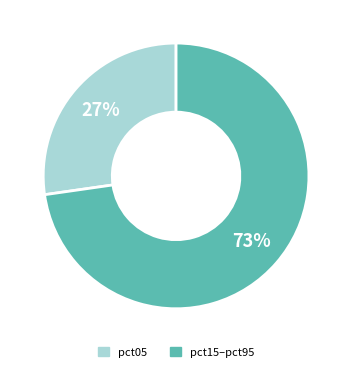

How many slices are in this pie chart?

2